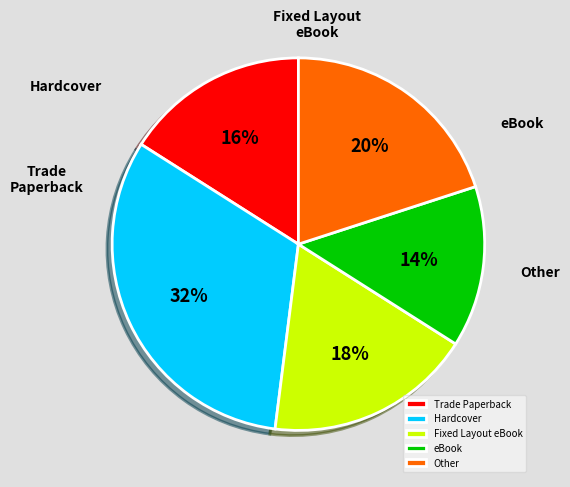

Count the number of slices in the pie.

5